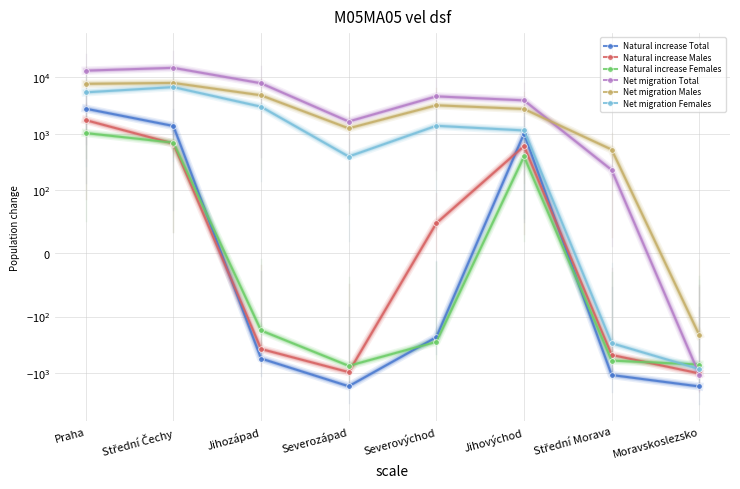

True or false: Net migration Total and Natural increase Total intersect in this chart.

False